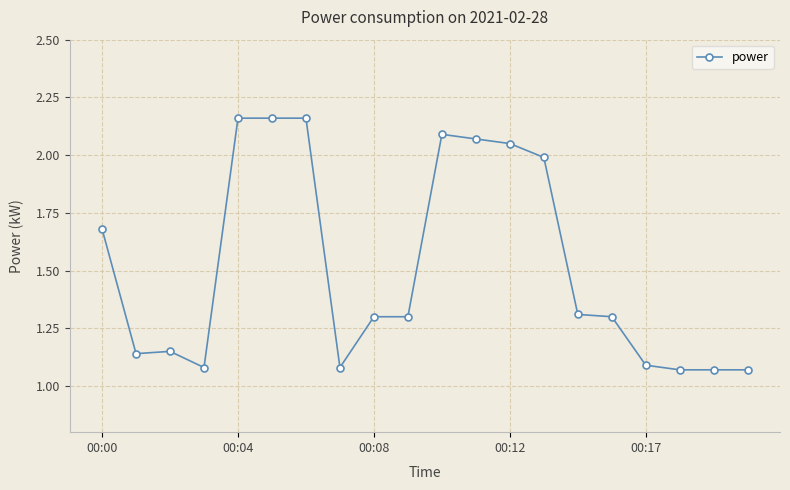

True or false: the data has more than 0 interior local peaks.

True